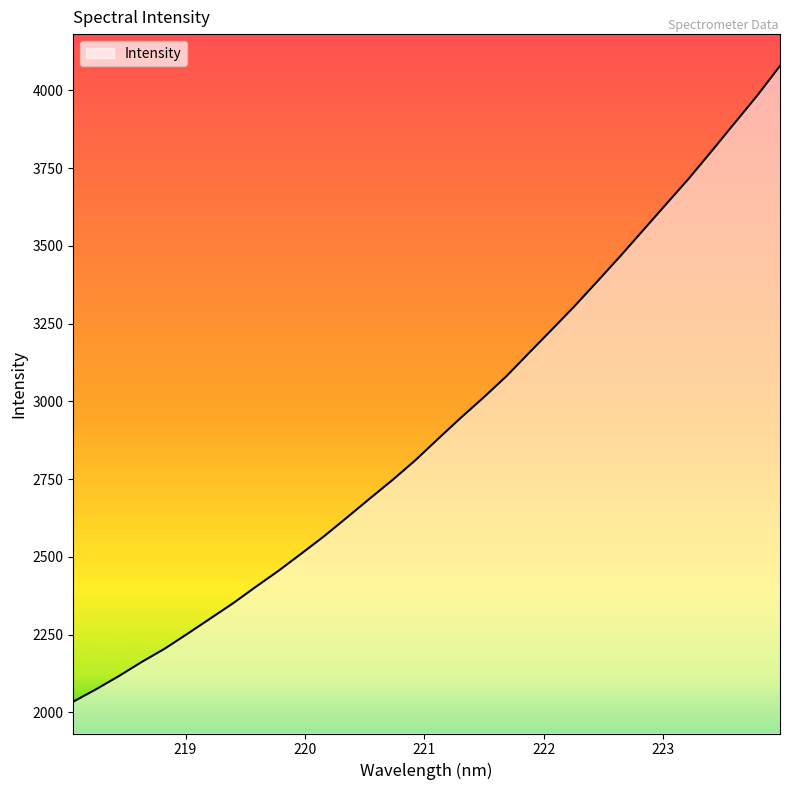

What is the minimum value shown in the chart?

2034.3